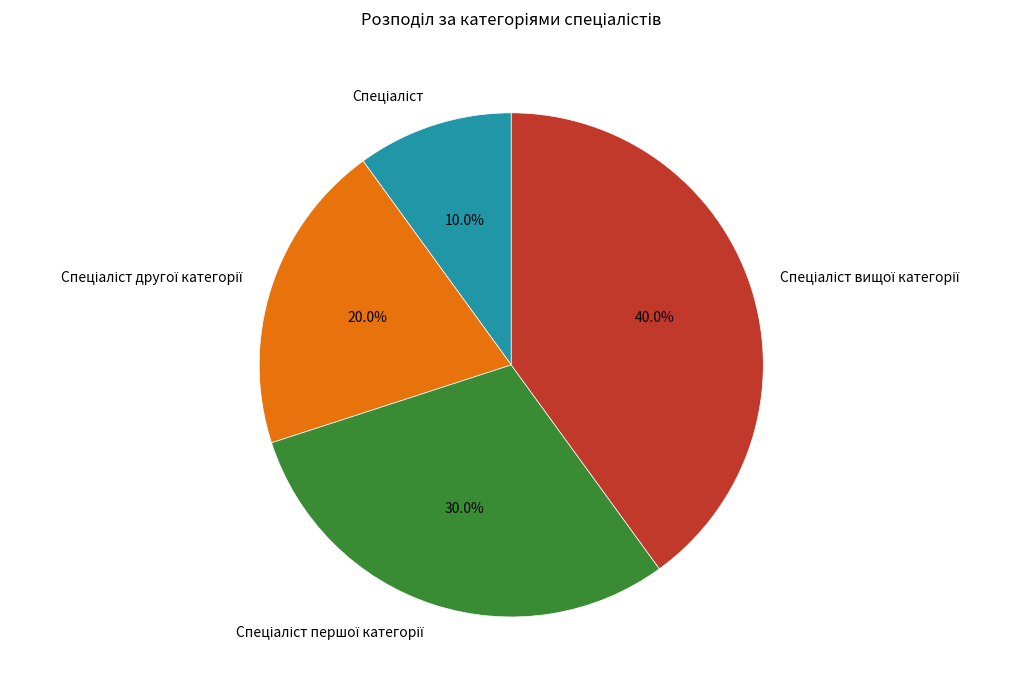

Does any single category account for the majority?

No